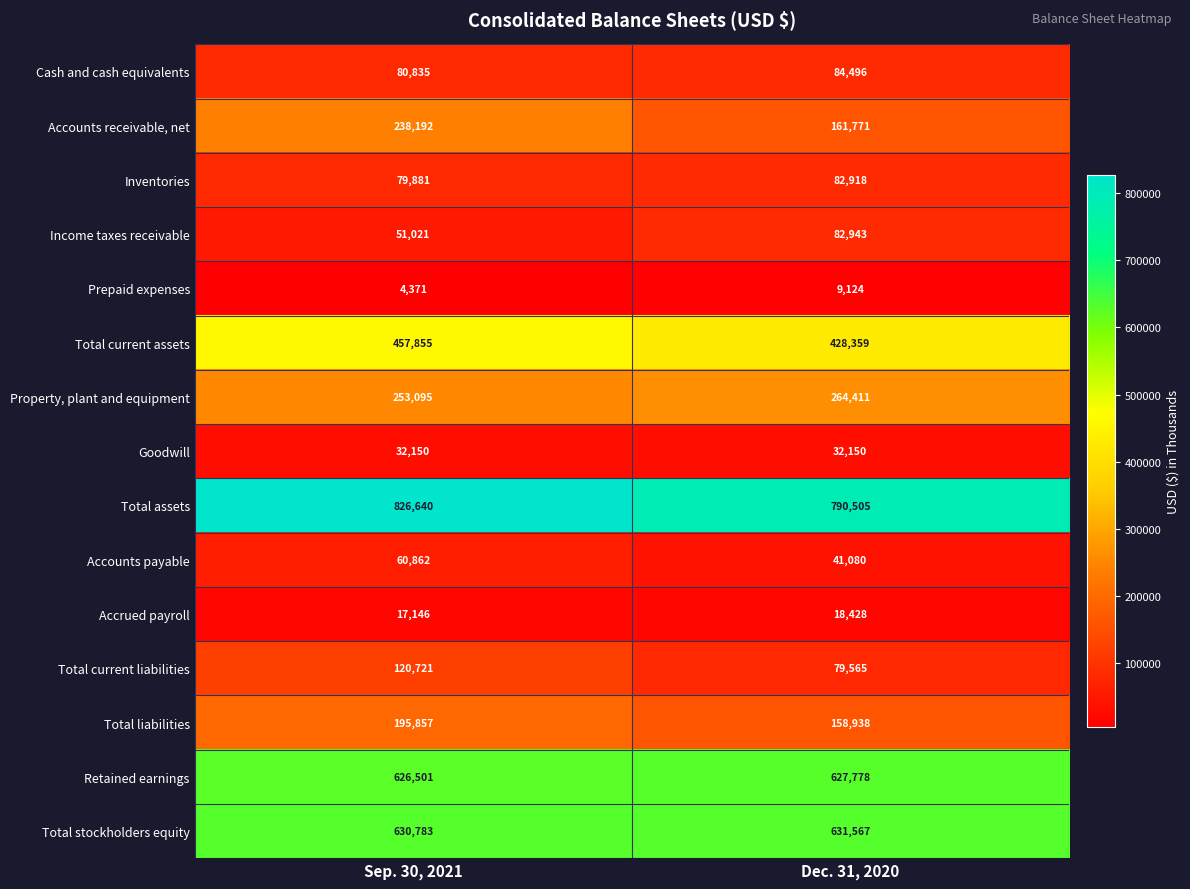

What is the minimum value shown in the chart?

4371